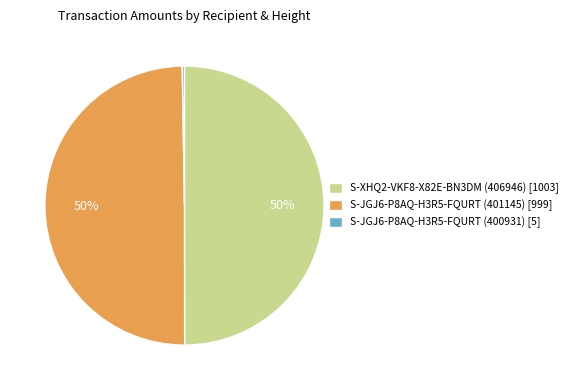

The S-JGJ6-P8AQ-H3R5-FQURT (401145) slice represents 56% of the pie. True or false?

False